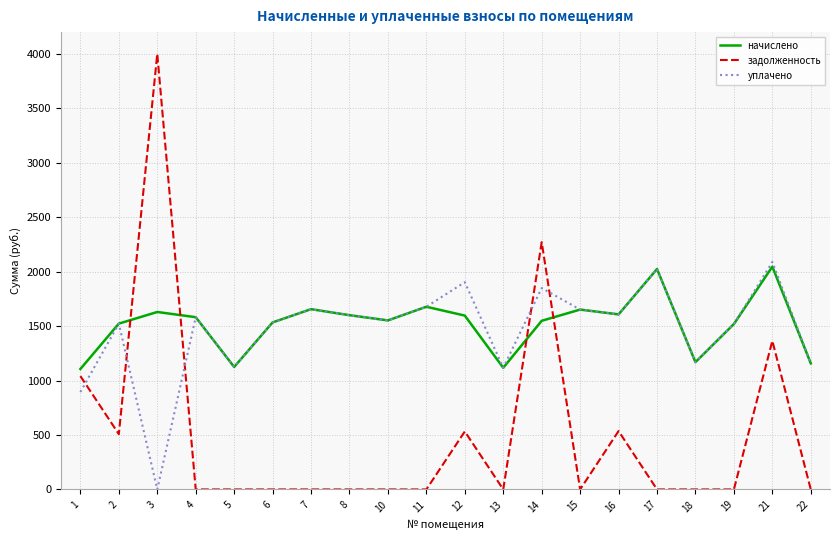

At 3, list the series in order from smallest to largest.

уплачено, начислено, задолженность